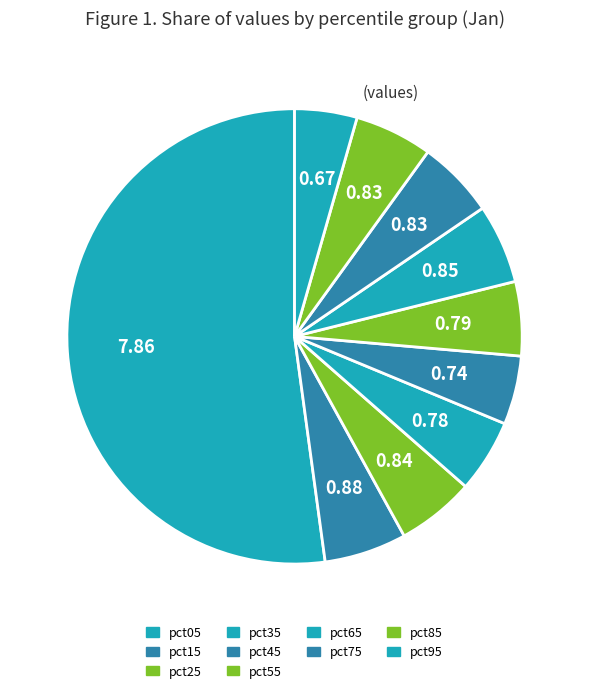

What is the change in value from pct45 to pct55?

+0.1